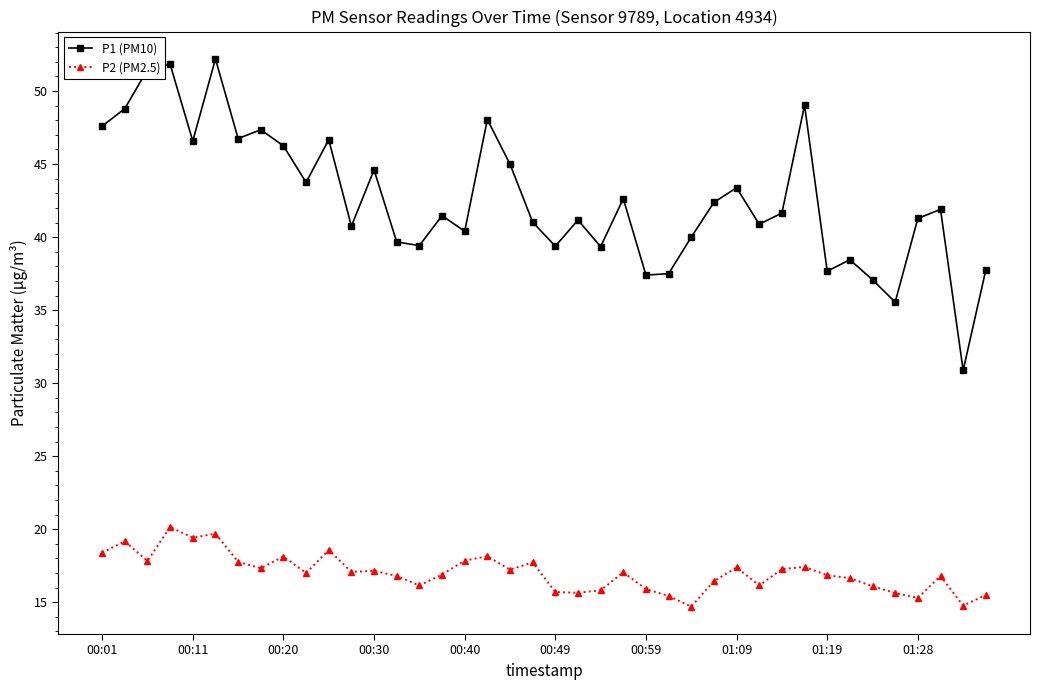

What is the minimum value for P2 (PM2.5)?

14.7